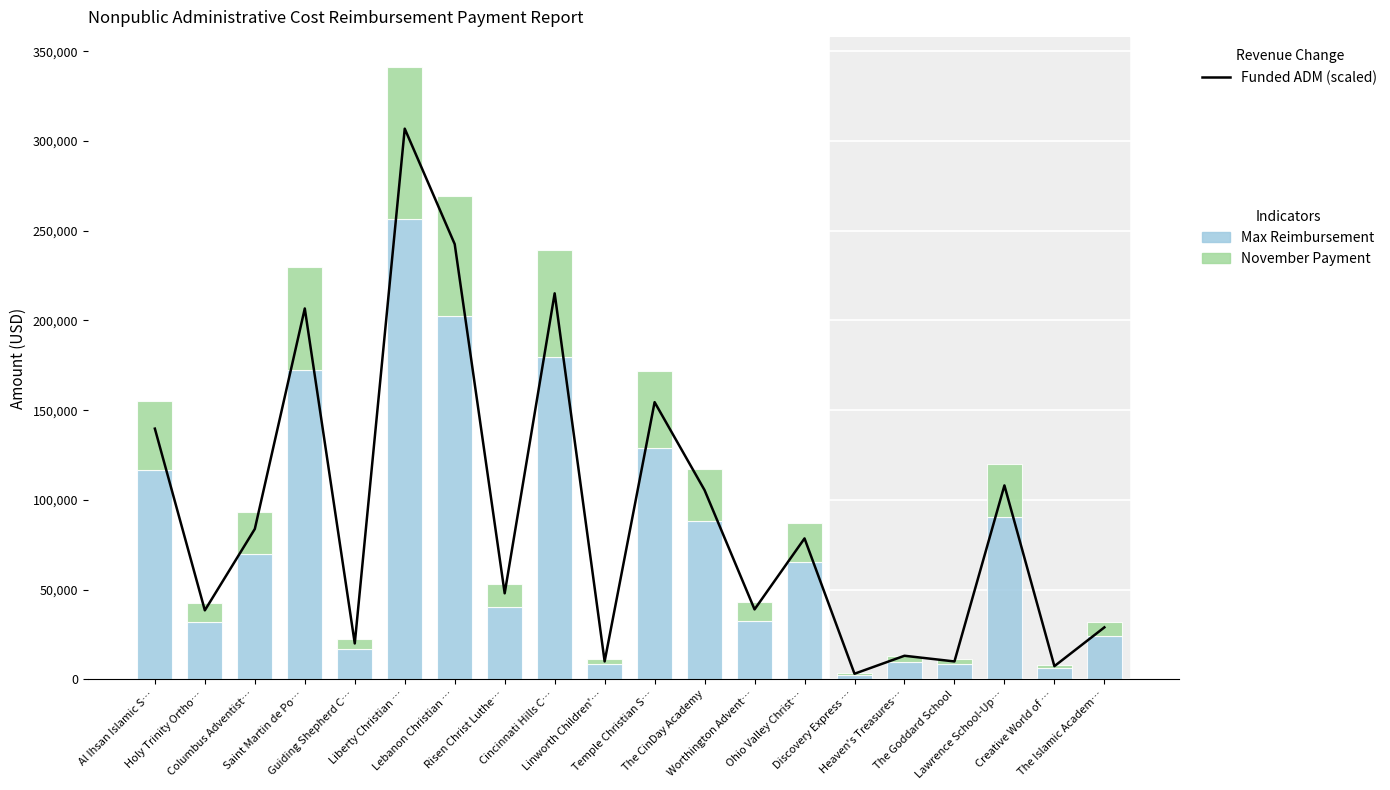

What is the difference between the Funded ADM Total (scaled) values at Risen Christ Luthe… and Heaven's Treasures…?

34800.0